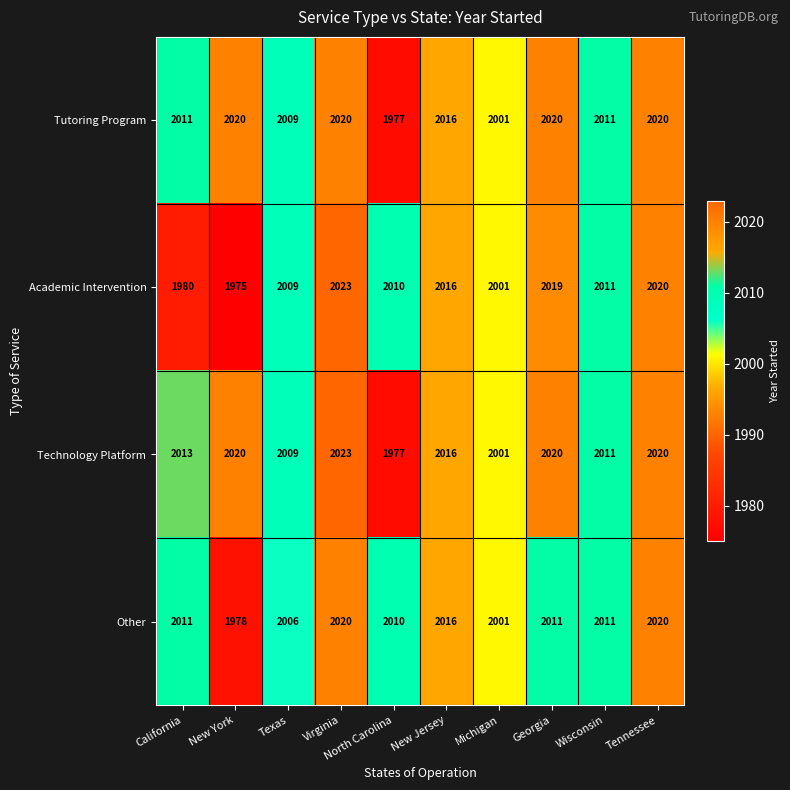

At which category does the chart reach its minimum across all series?

New York